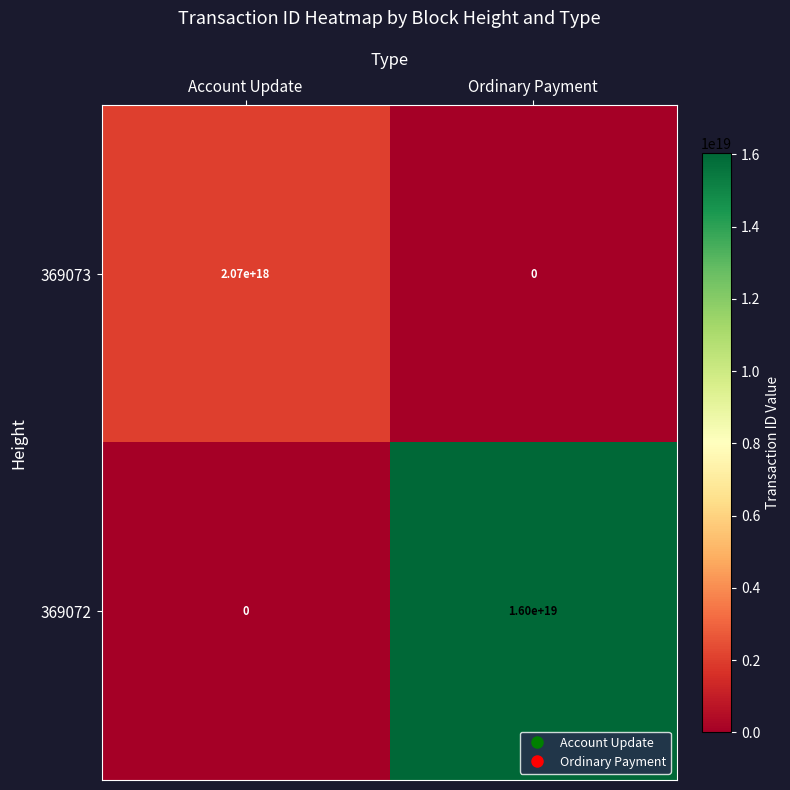

At which label is 369073 closest to 1035000000000000000?

Account Update